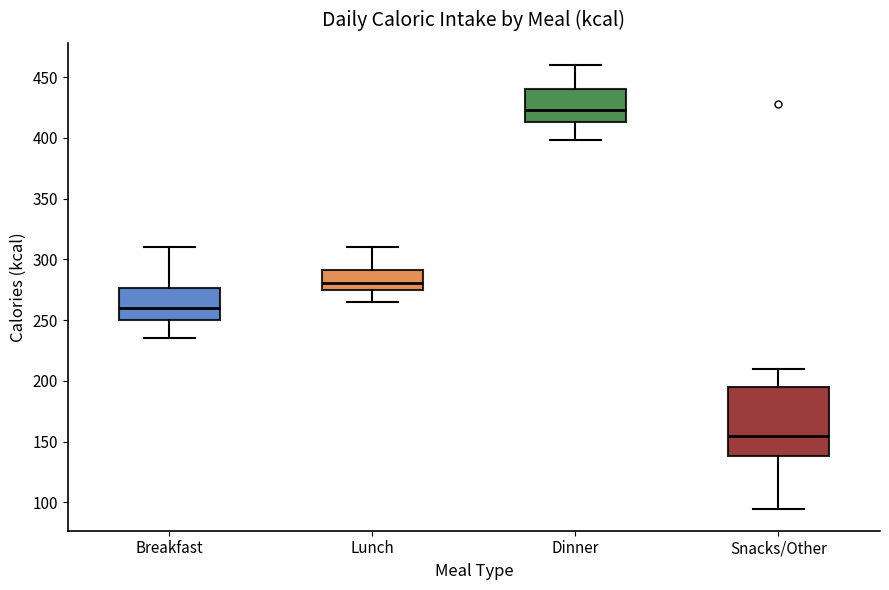

Reading left to right, transcribe this box plot: for each box, give where its median line is, the range the box spans, and where its two whiskers end, as read against the y-axis. The values are not printed on the chart, so give them approximately, as read against the axis.

Breakfast: median 260, box 250 to 275, whiskers 235 to 310
Lunch: median 280, box 275 to 290, whiskers 265 to 310
Dinner: median 425, box 415 to 440, whiskers 400 to 460
Snacks/Other: median 155, box 140 to 195, whiskers 95 to 210